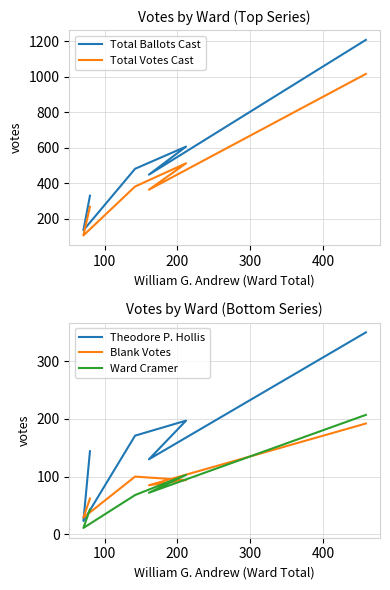

What are all the series names shown in the legend?

Total Ballots Cast, Total Votes Cast, Theodore P. Hollis, Blank Votes, Ward Cramer